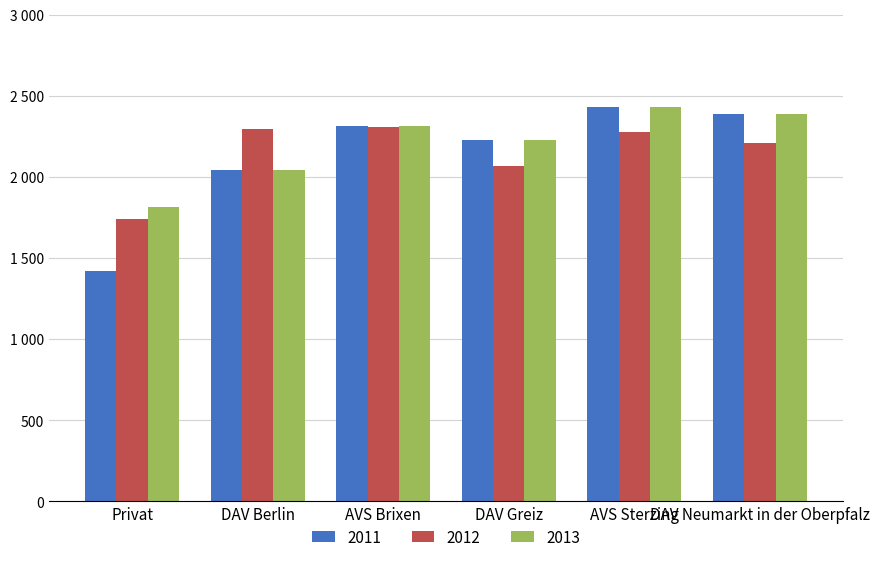

What is the difference between the 2013 values at DAV Neumarkt in der Oberpfalz and AVS Sterzing?

40